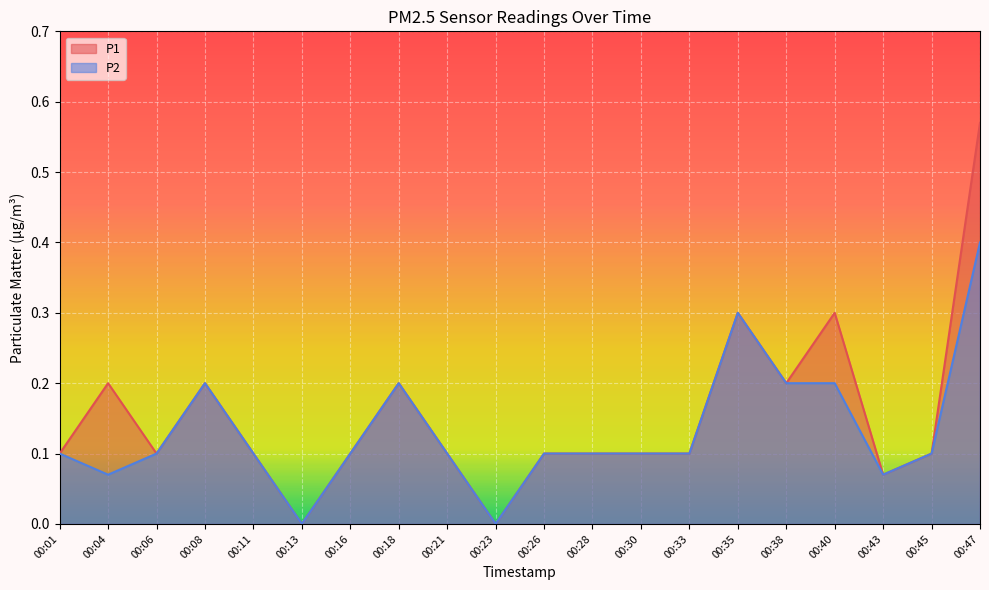

The value of P2 at 00:28 is 0.1. True or false?

True